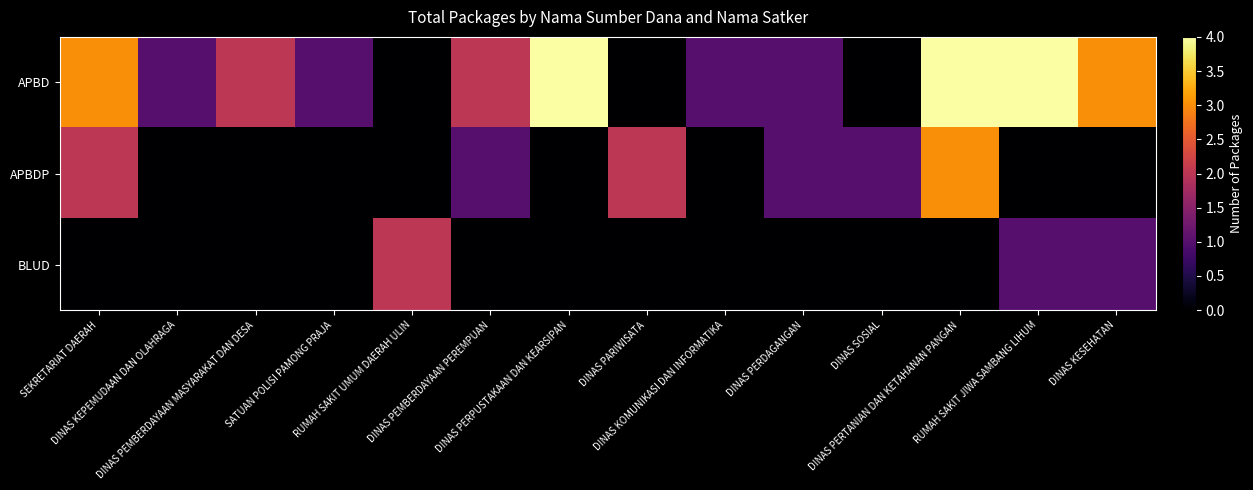

Rank the series by their maximum value, from lowest to highest.

BLUD, APBDP, APBD